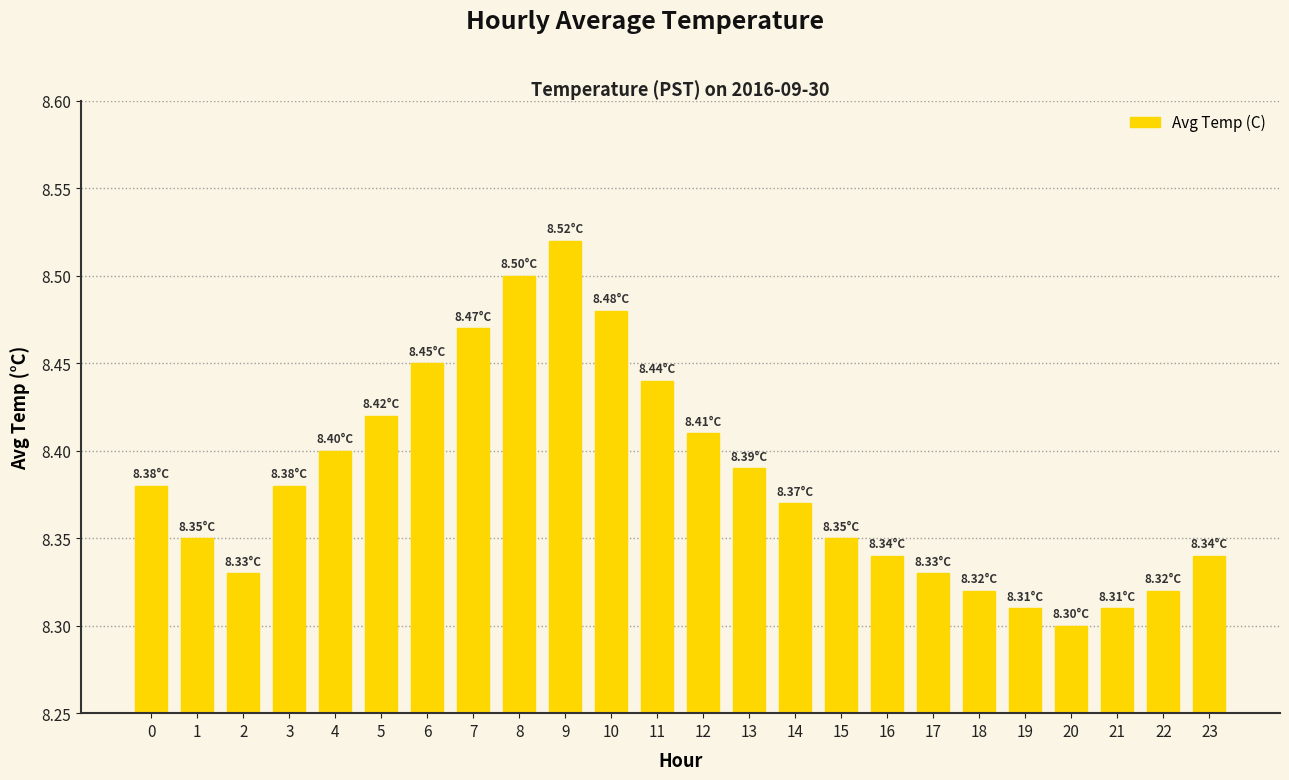

Are the bars grouped side by side (vs. stacked)?

No